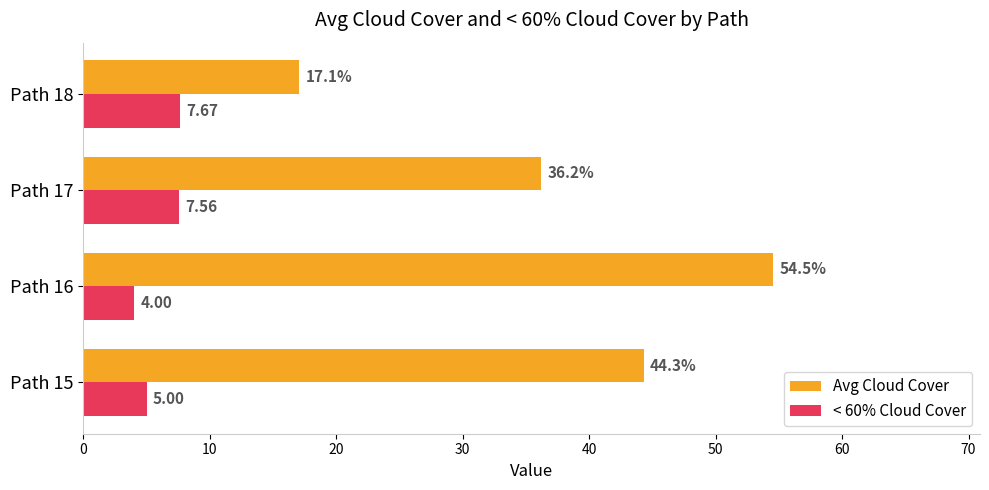

What is the spread (max minus min) of values at Path 17?

28.6